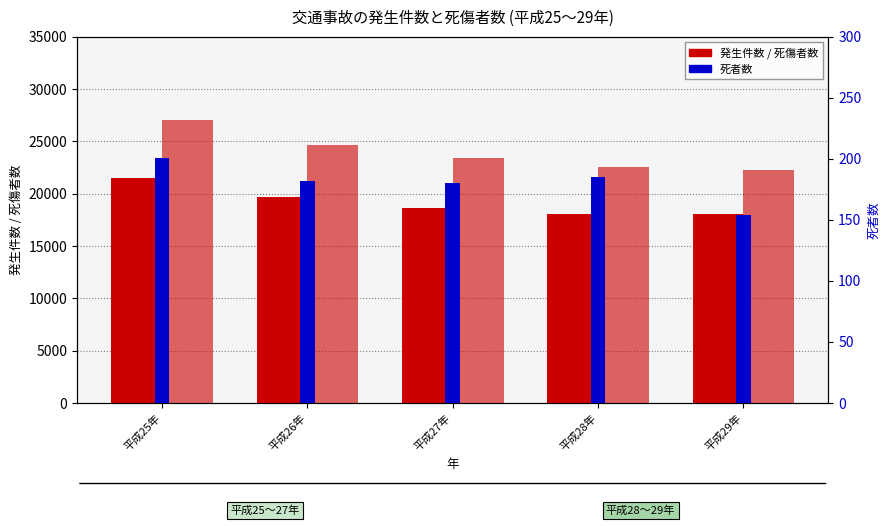

Does the chart contain stacked bars?

No